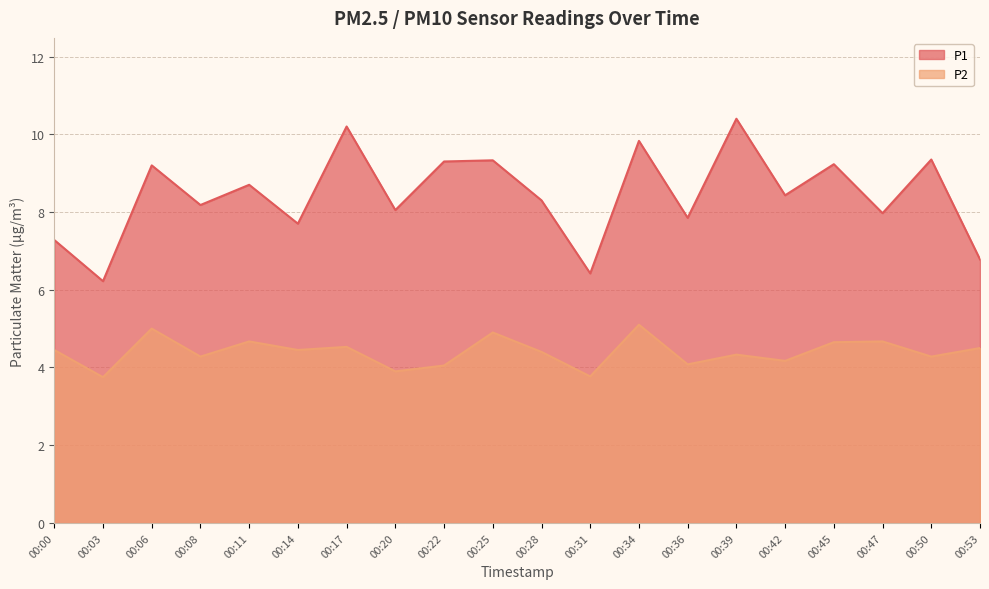

What is the difference between the second highest and second lowest values in the P2 series?

1.2